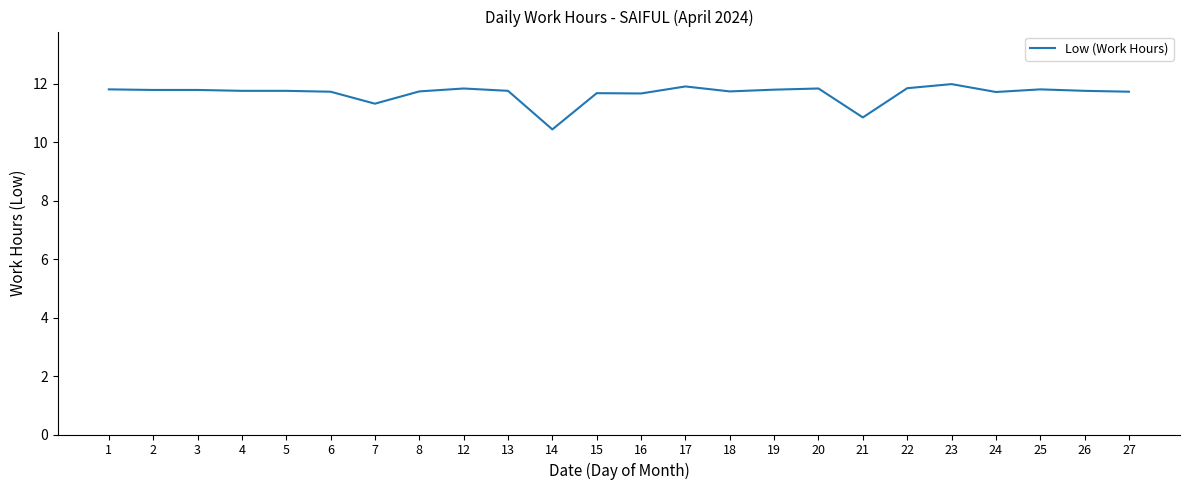

Is it true that the value at 25 is 5.8?

False